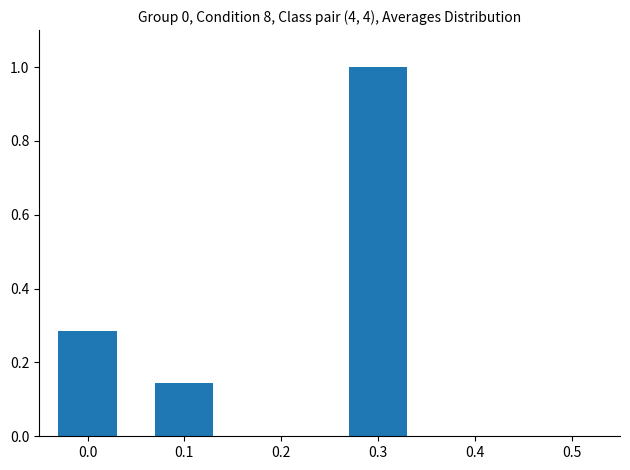

Is it true that the value at 0.1 is 0.2?

False